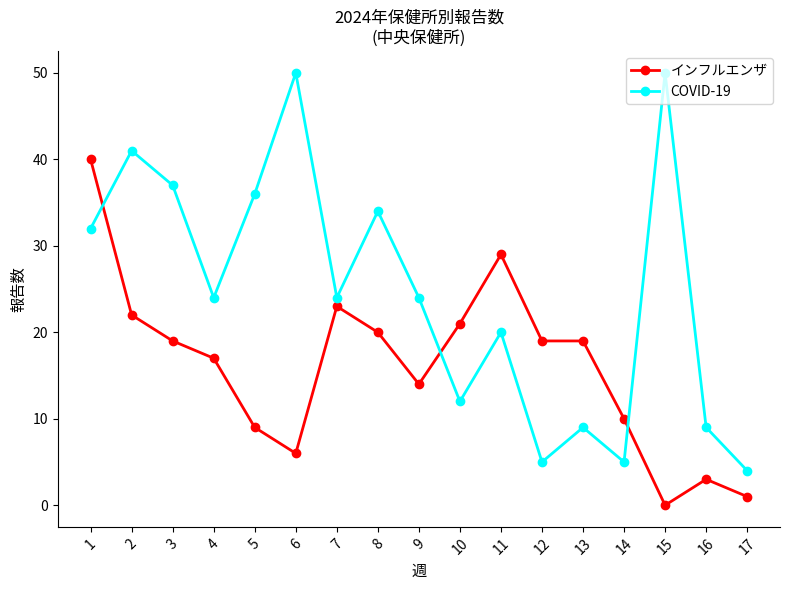

What is the difference between the インフルエンザ values at 17 and 15?

1